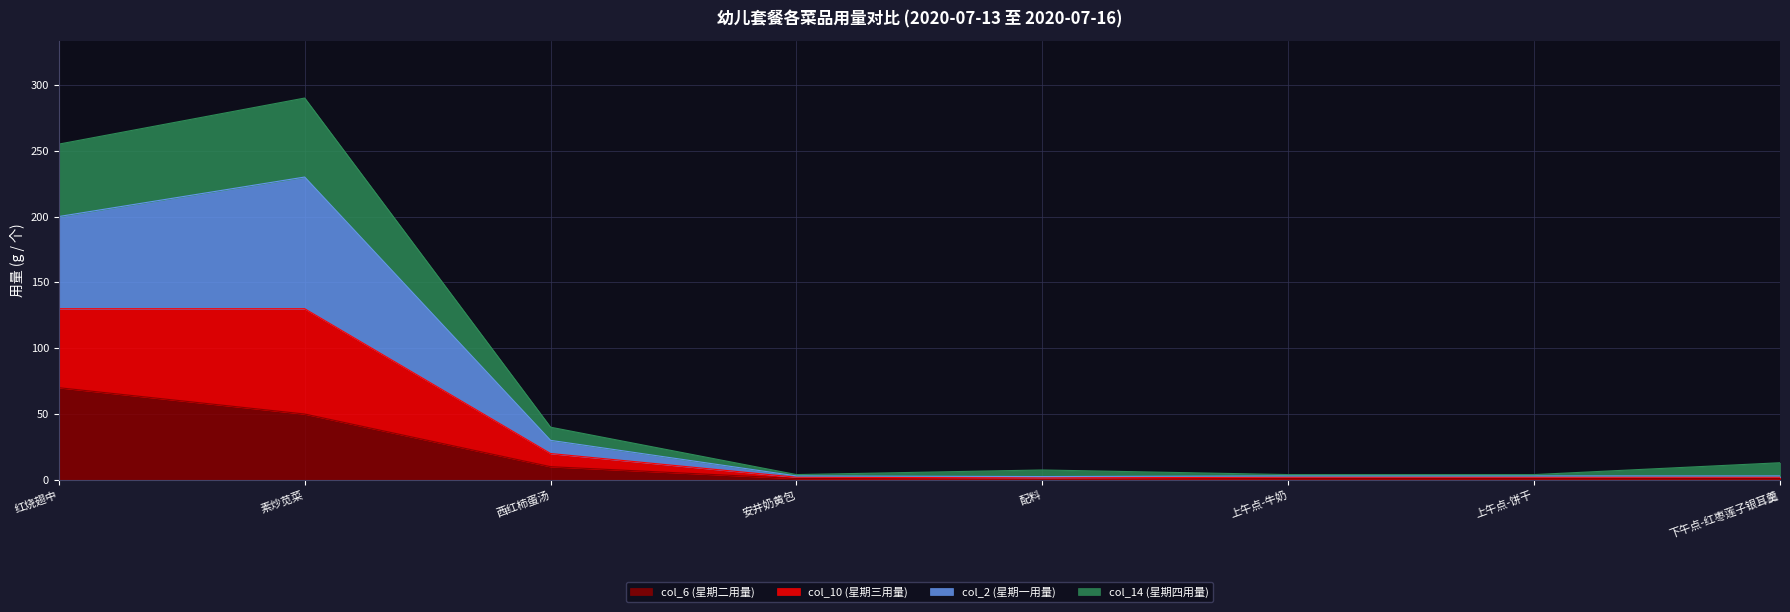

What value does the col_6 (星期二用量) series have at 下午点-红枣莲子银耳羹?

1.0